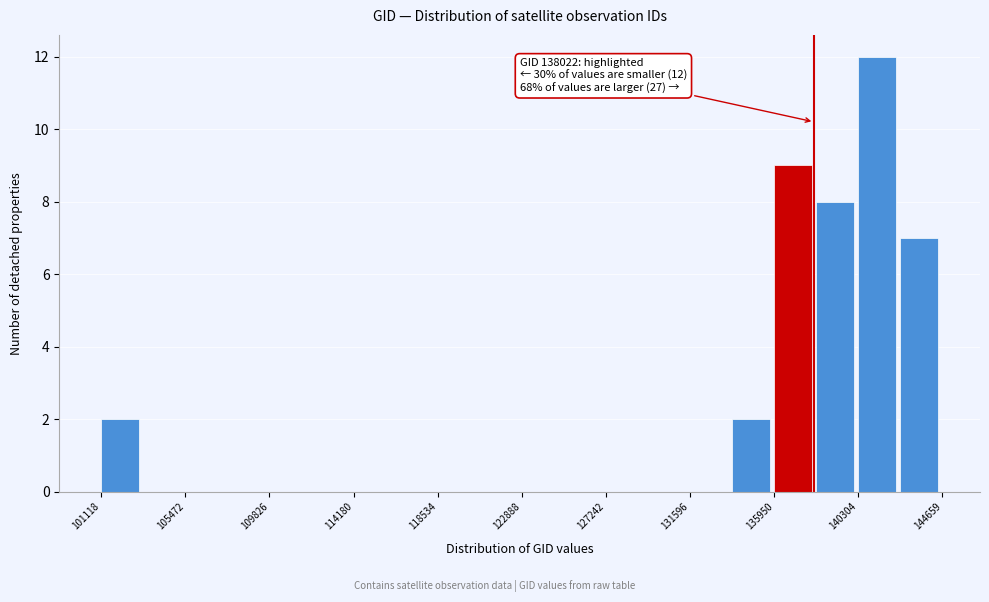

Over which range of the x-axis is the bar tallest?

140500 to 142500